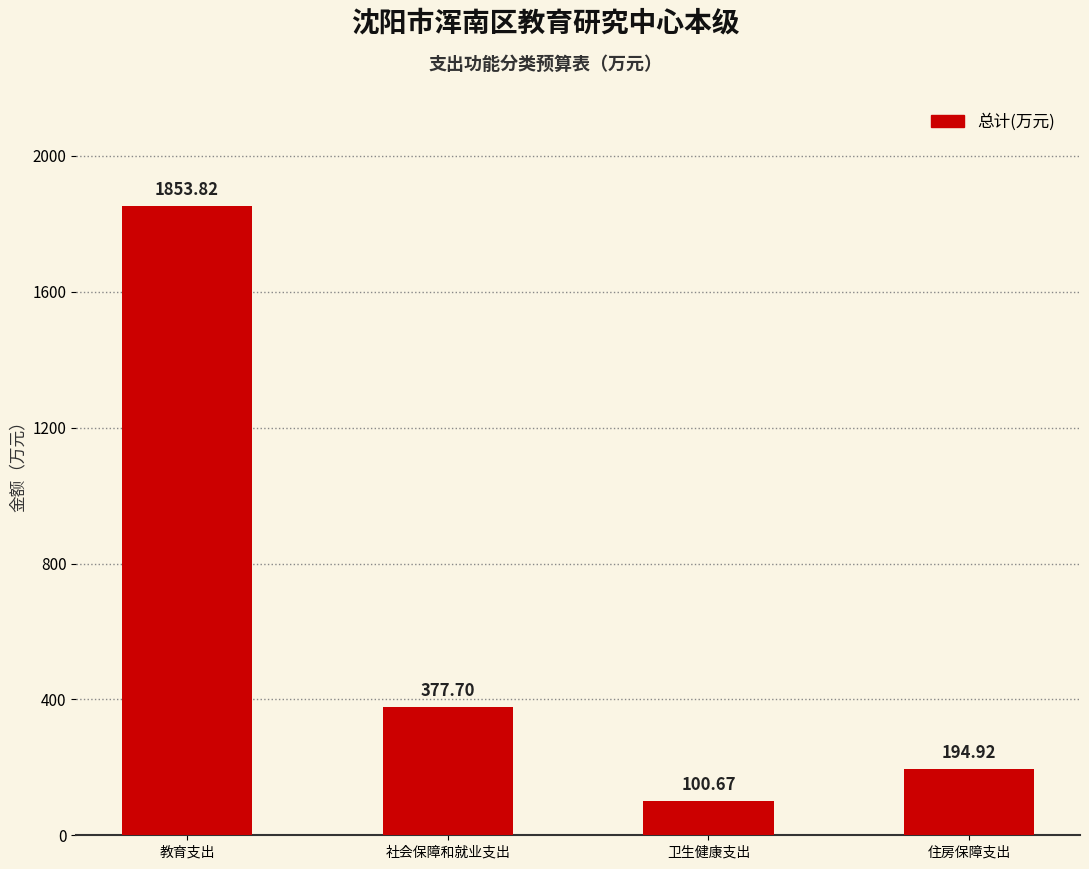

What is the label of the 1st bar from the left?

教育支出